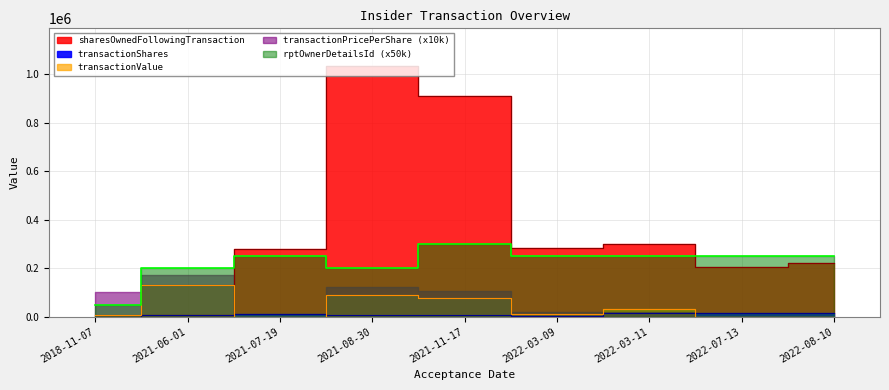

Which series has the widest spread of values?

sharesOwnedFollowingTransaction